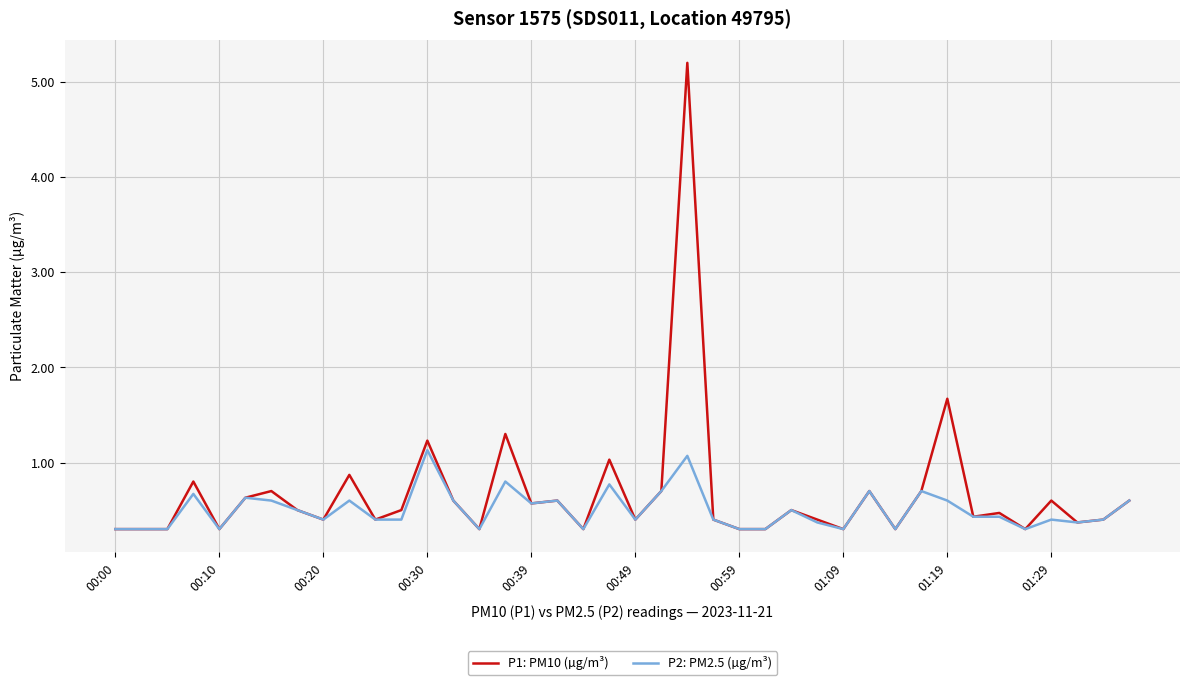

List the series in order of their peak value, highest first.

P1: PM10 (µg/m³), P2: PM2.5 (µg/m³)